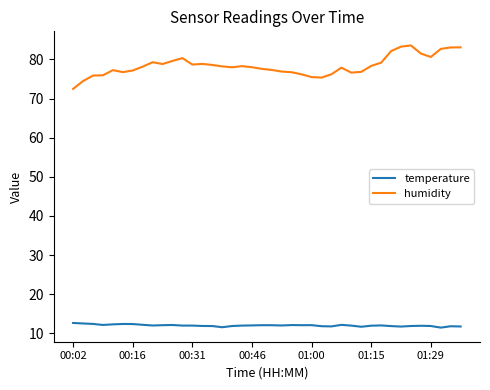

List the series in order of their overall mean, lowest first.

temperature, humidity